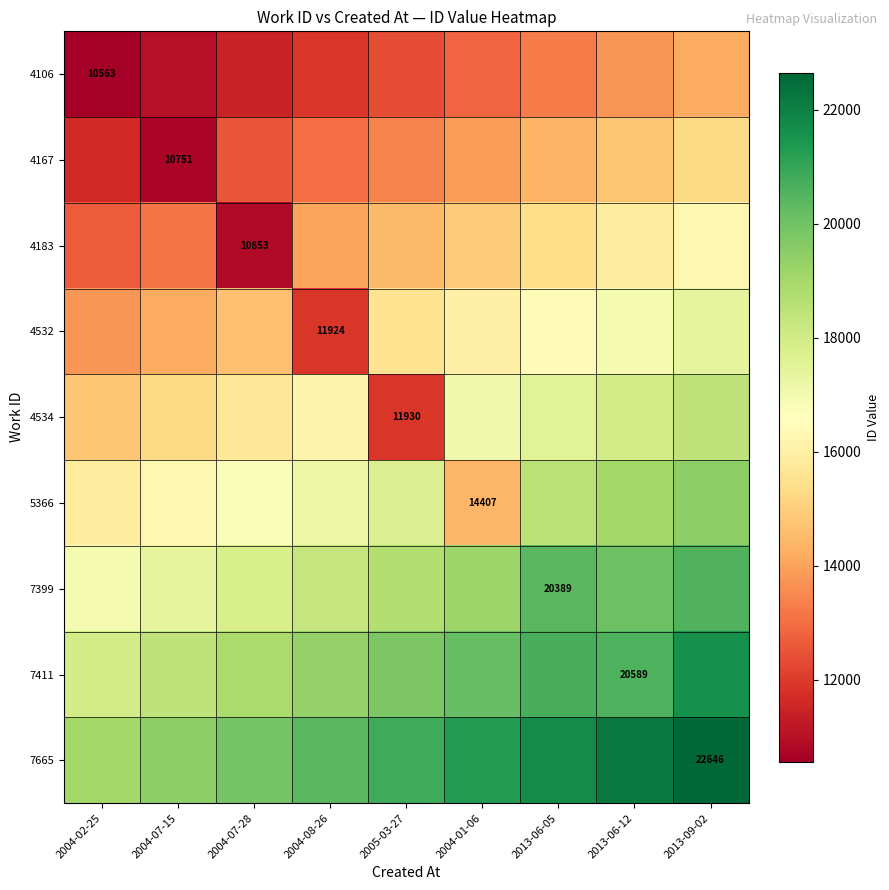

Rank the categories by 4183 value from lowest to highest.

2004-07-28, 2004-02-25, 2004-07-15, 2004-08-26, 2005-03-27, 2004-01-06, 2013-06-05, 2013-06-12, 2013-09-02